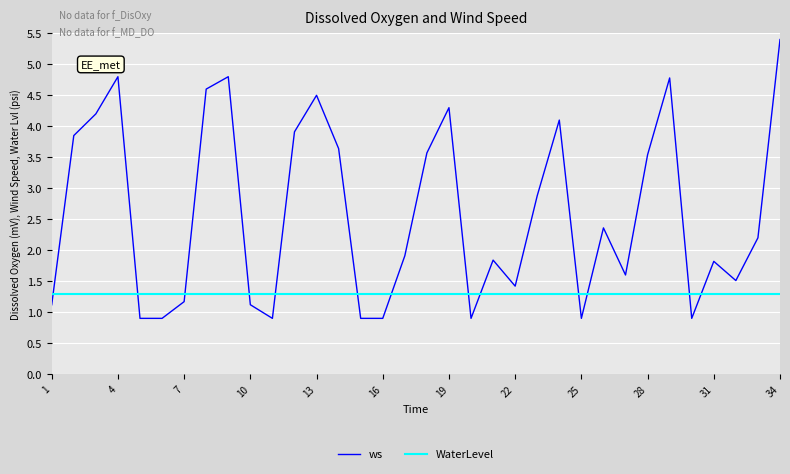

Which series has the largest range (max minus min)?

ws